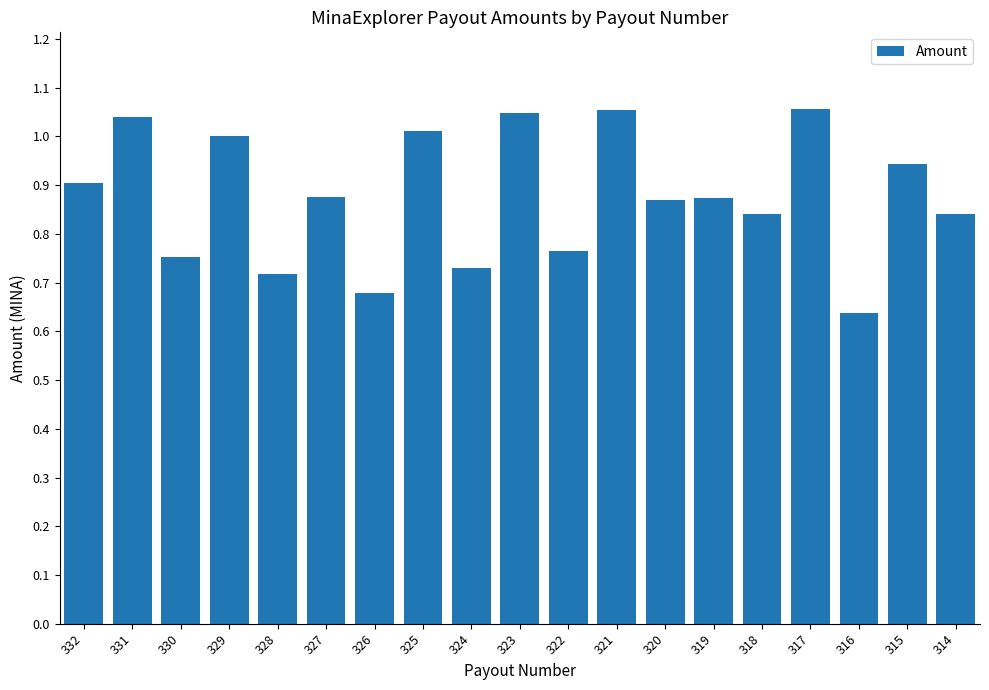

The value at 326 is 0.3. True or false?

False